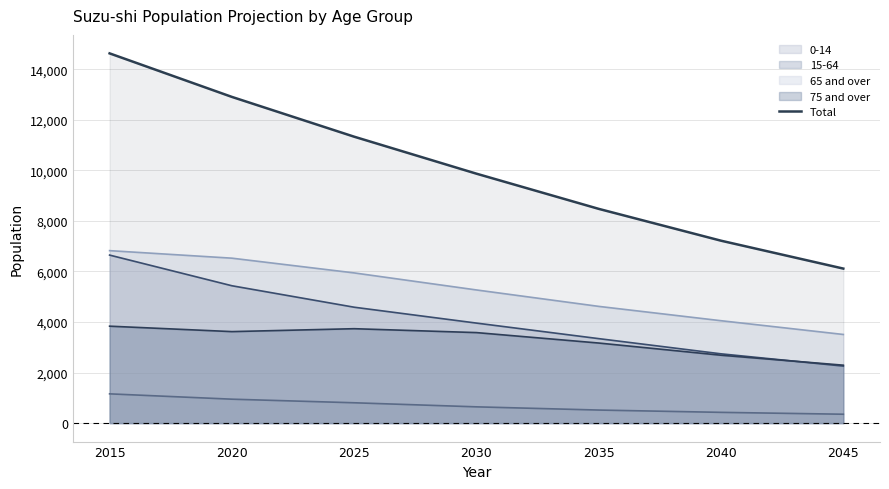

True or false: there are more than 1 points higher than both neighbors.

False